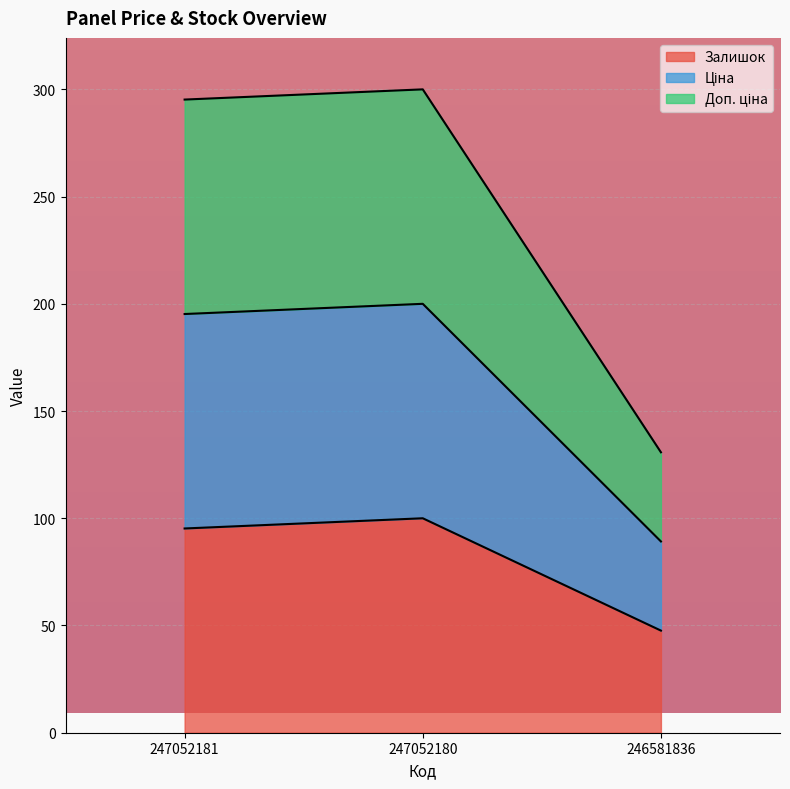

What is the smallest value displayed?

47.6